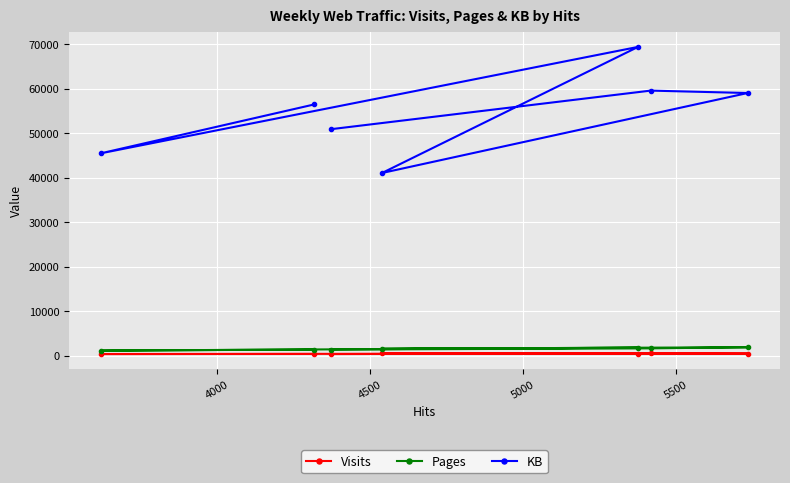

Which series has the largest total across all categories?

KB